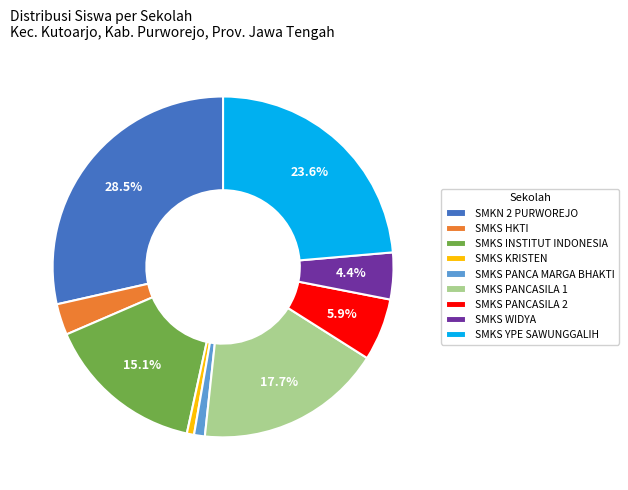

Which has a higher value, SMKS PANCA MARGA BHAKTI or SMKS WIDYA?

SMKS WIDYA